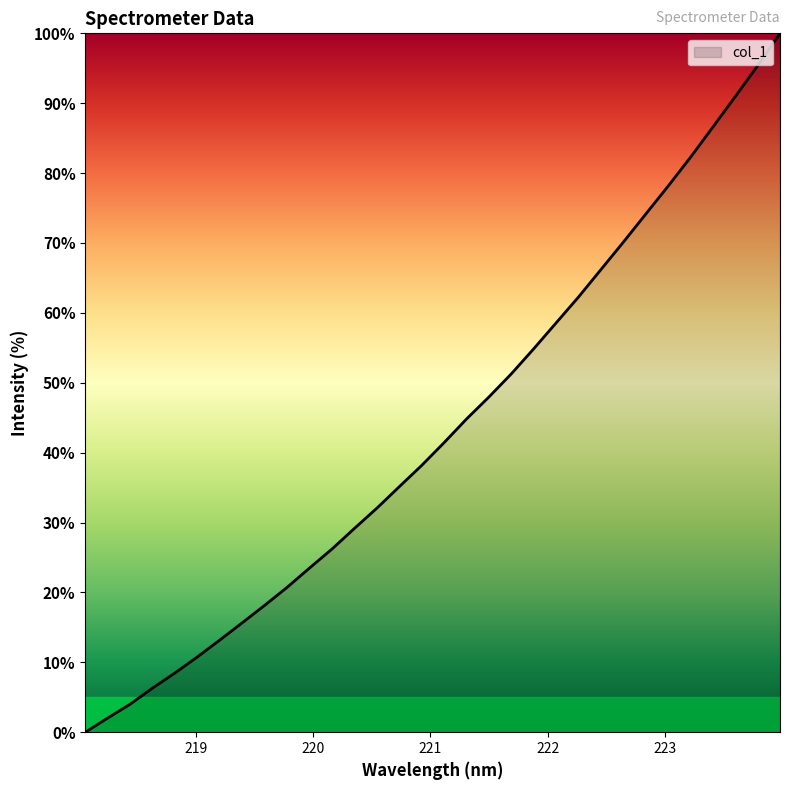

Does the chart display data point markers on the line(s)?

No